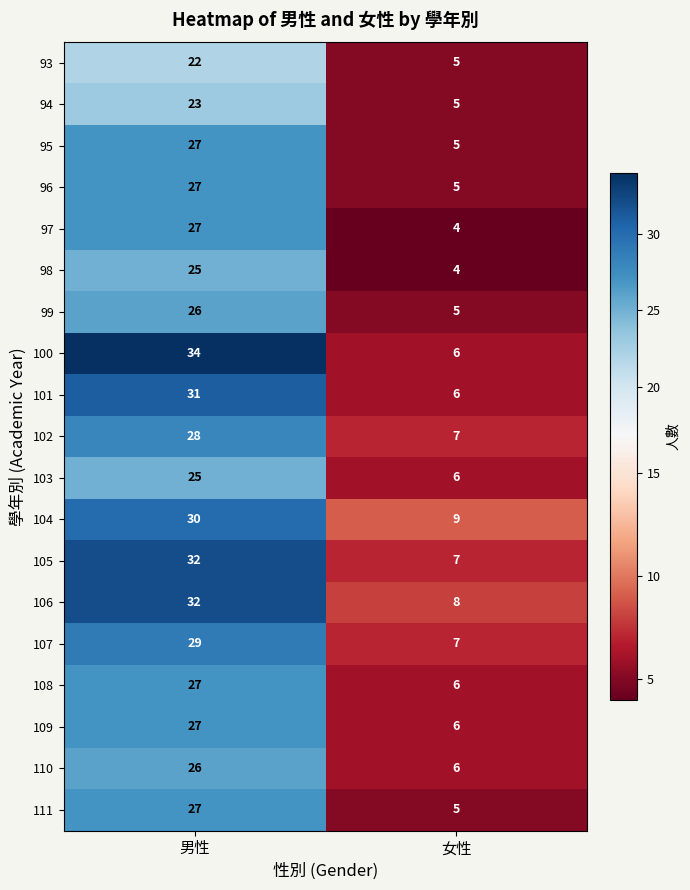

Is the value of 104 at 男性 greater than the value of 98 at 女性?

Yes